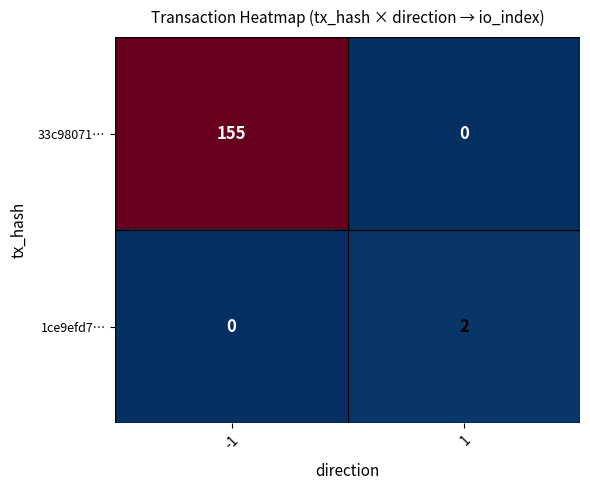

How many positive values does the 33c98071… series have?

1